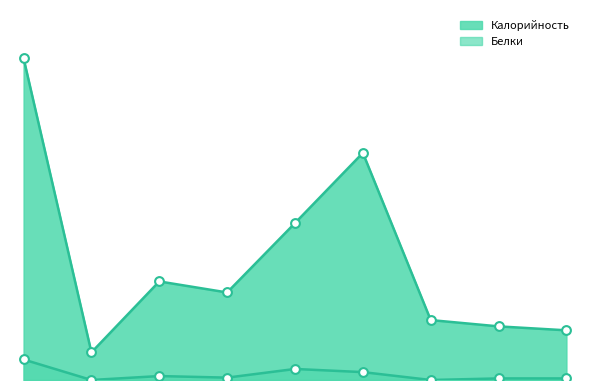

What are all the series names shown in the legend?

Калорийность, Белки